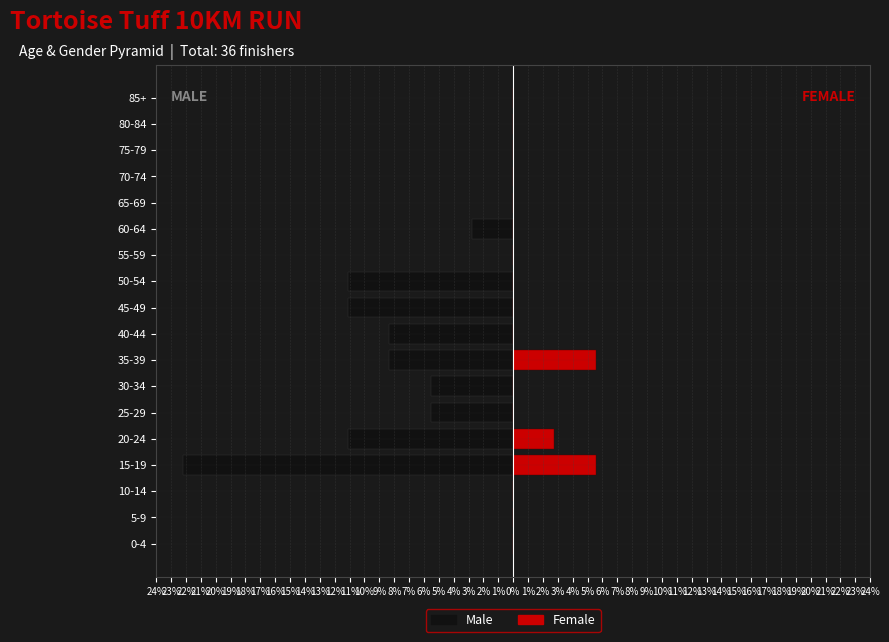

What are all the series names shown in the legend?

Male, Female